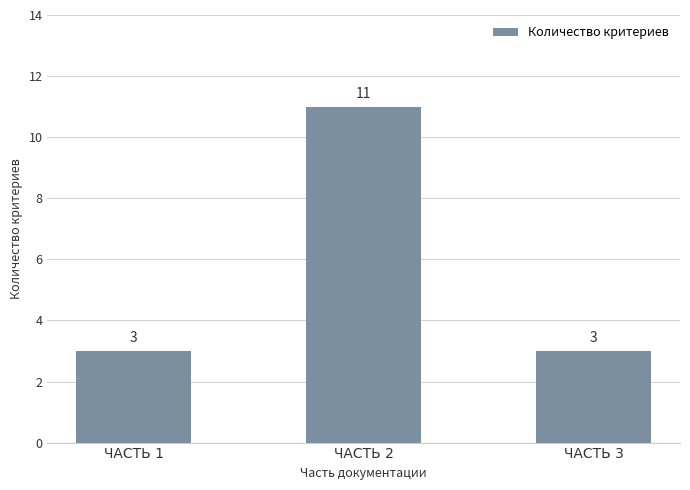

How many values are between 3 and 11?

3